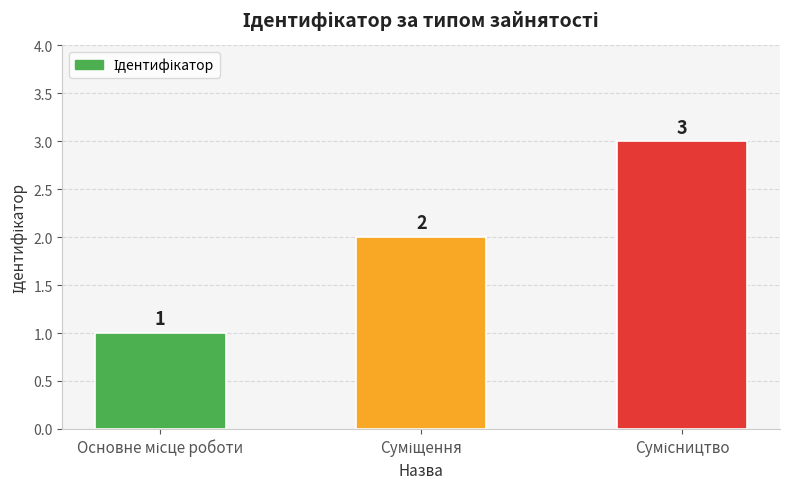

What is the sum of all values?

6